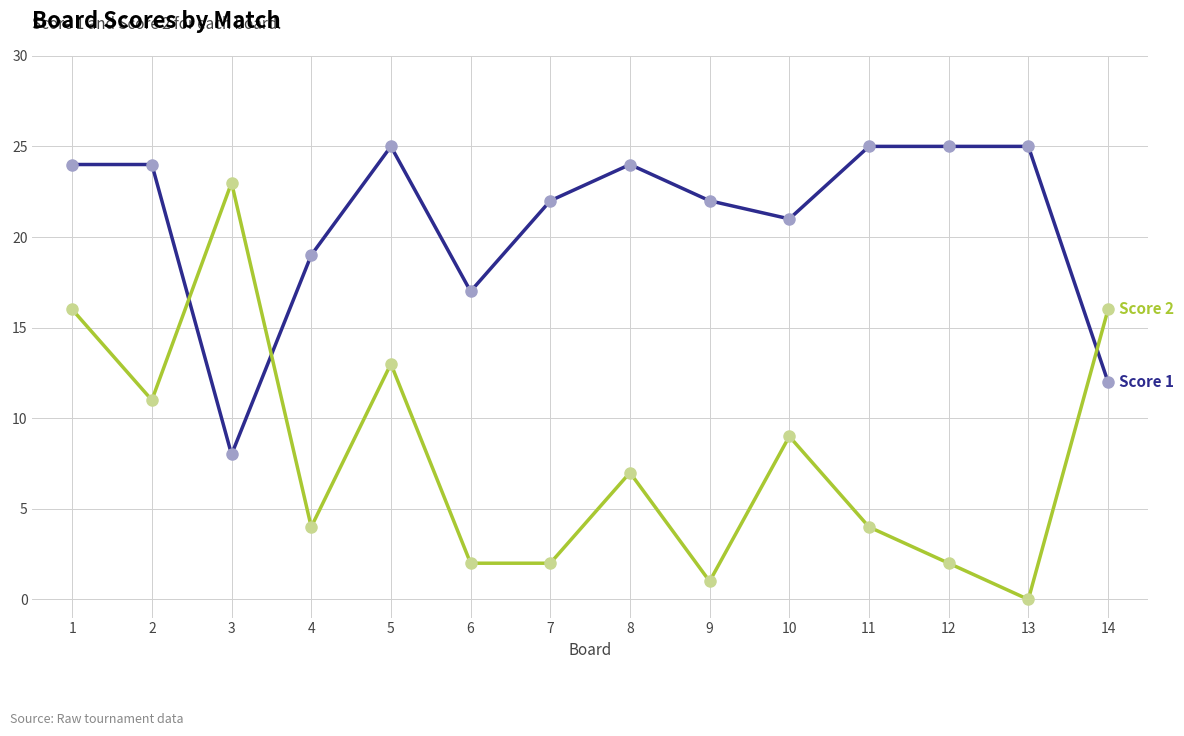

Which category has the lowest value across all series?

13